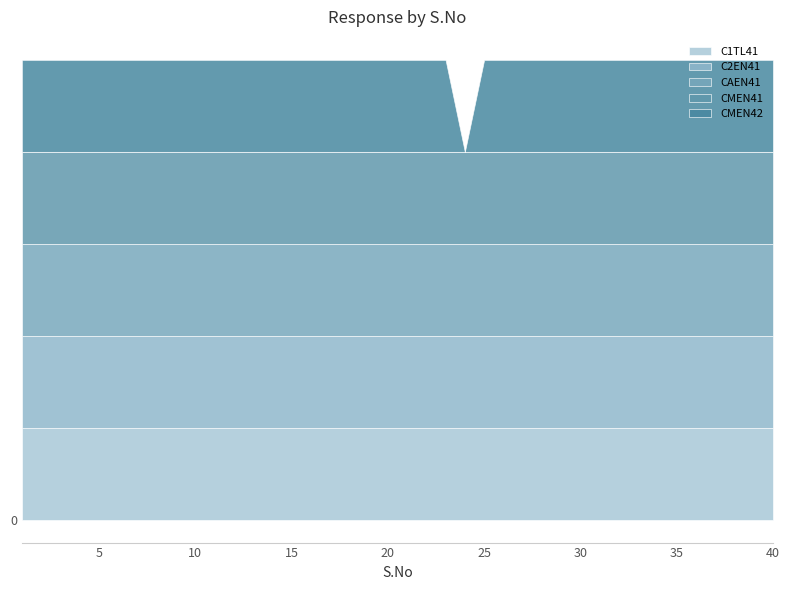

How many data points does each series have?

40